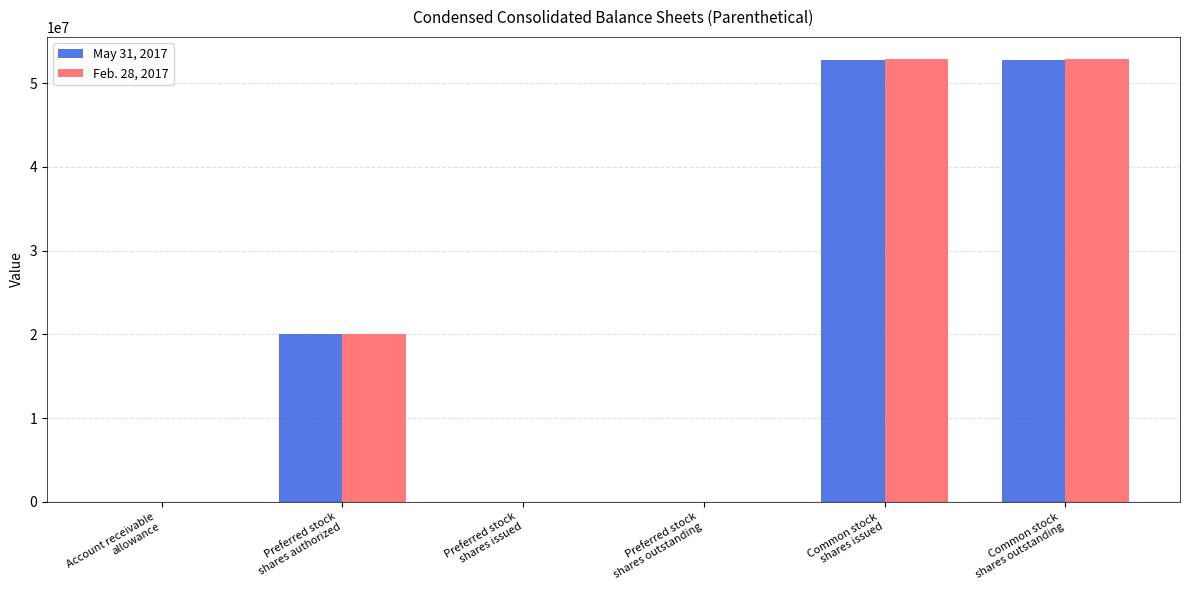

What is the maximum value for Feb. 28, 2017?

52897128